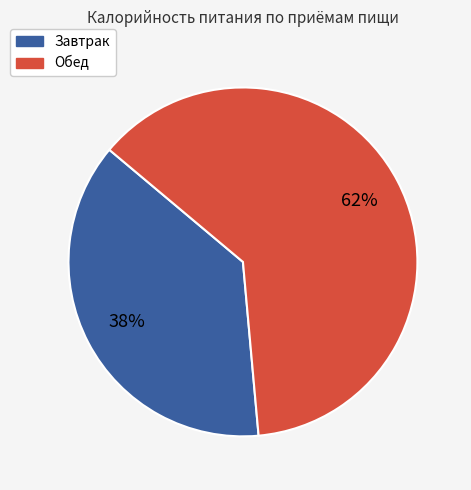

Do Обед and Завтрак together represent more than half of the pie?

Yes